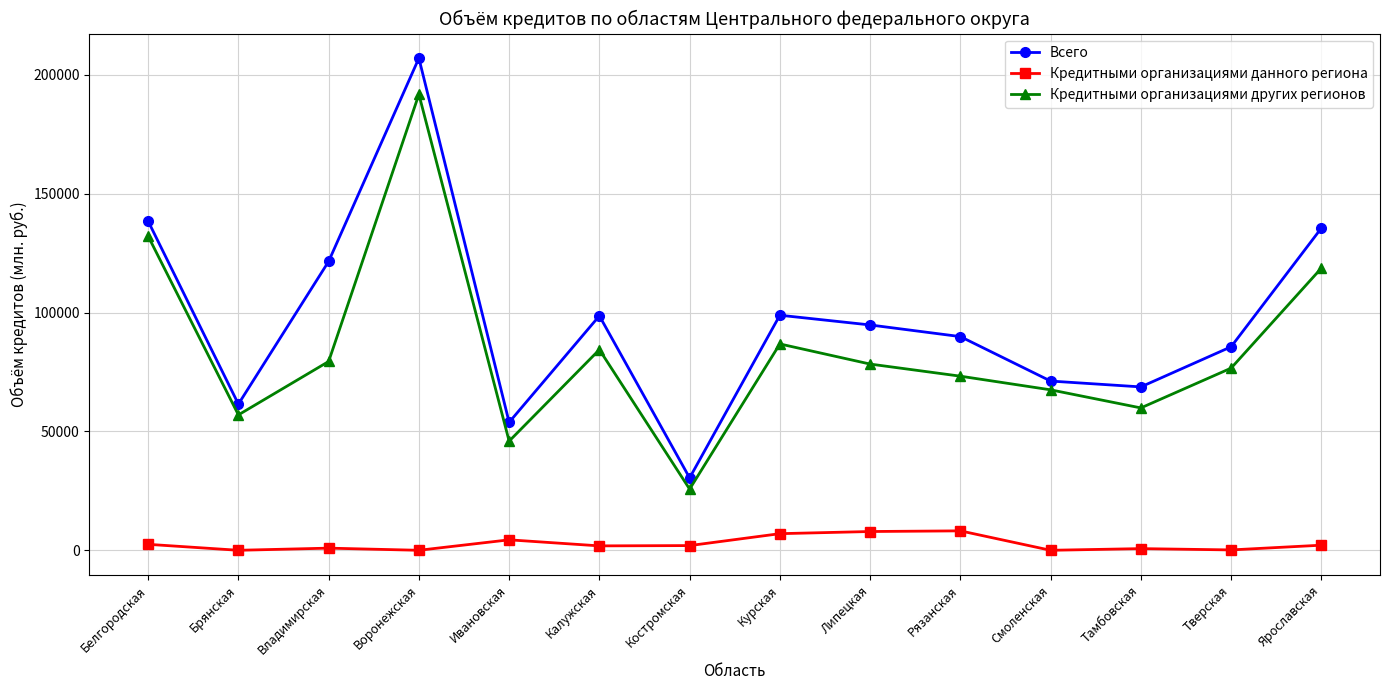

What is the difference between the highest and lowest values at Воронежская?

206972